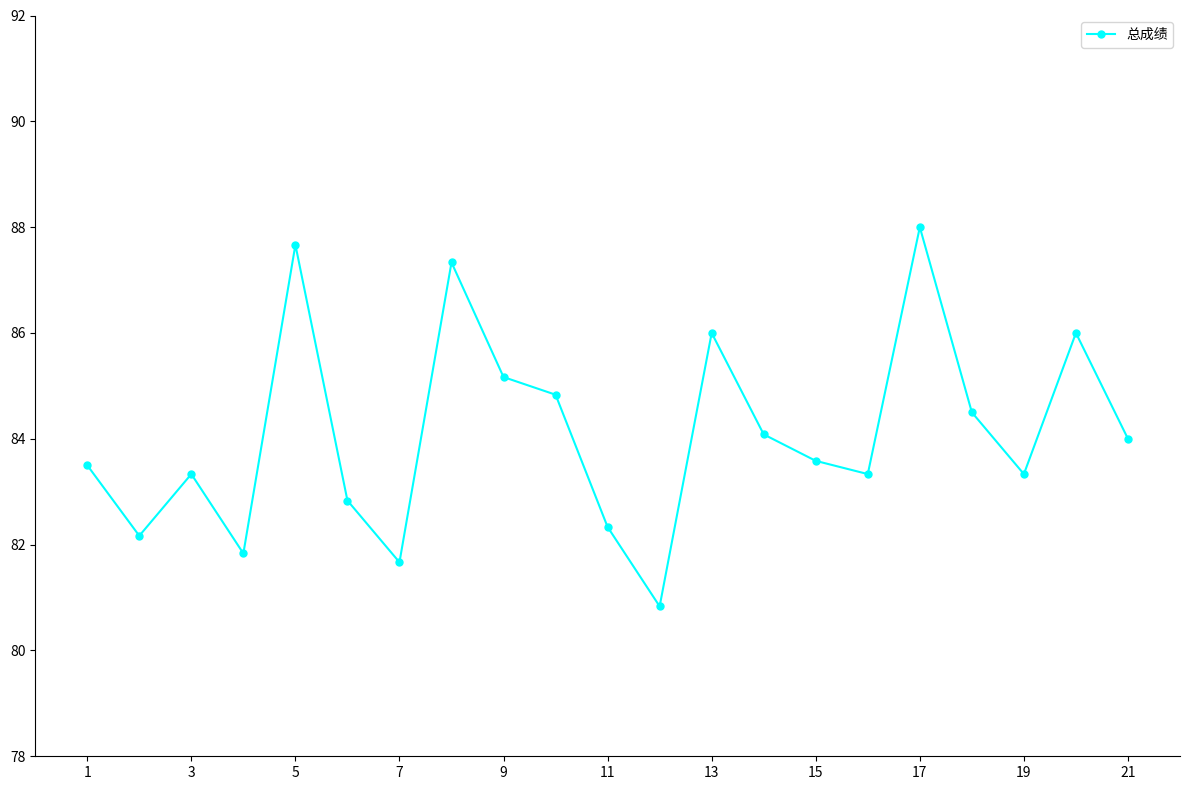

What is the difference between the maximum and second lowest values?

6.3